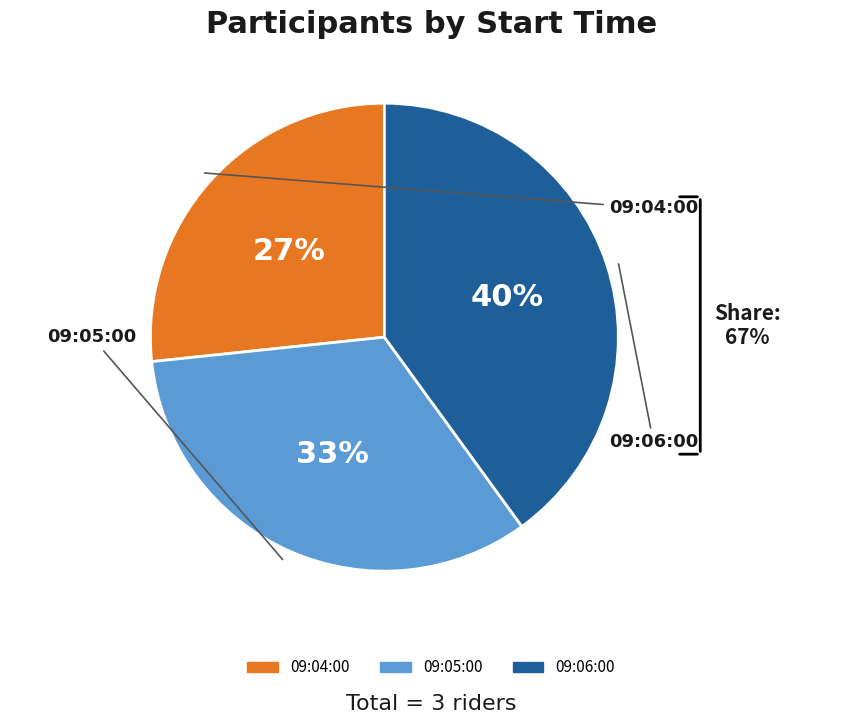

The 09:06:00 slice represents 40% of the pie. True or false?

True